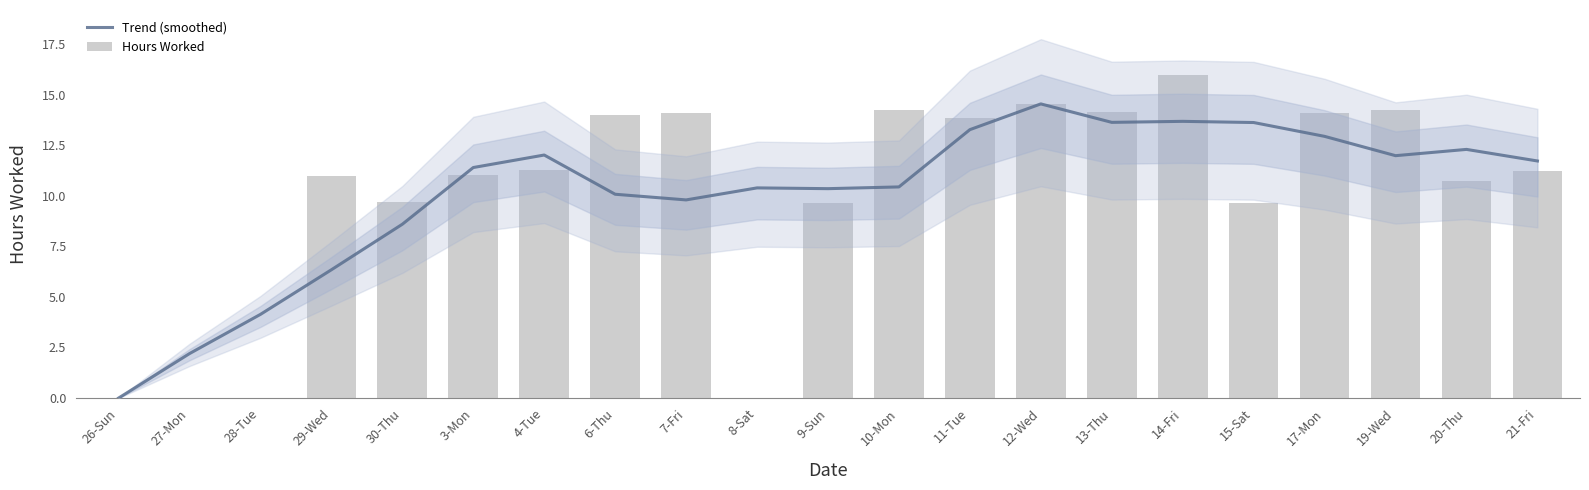

Rank the series by their average value, from lowest to highest.

Hours Worked, Trend (smoothed)